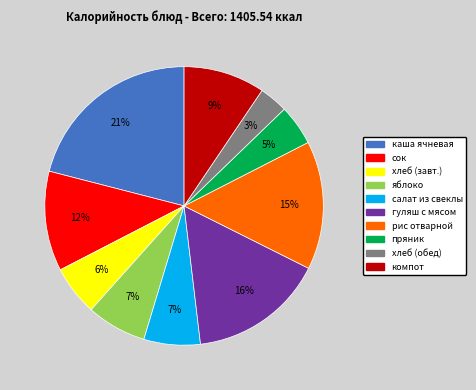

To the nearest percent, what is the average slice percentage?

10%